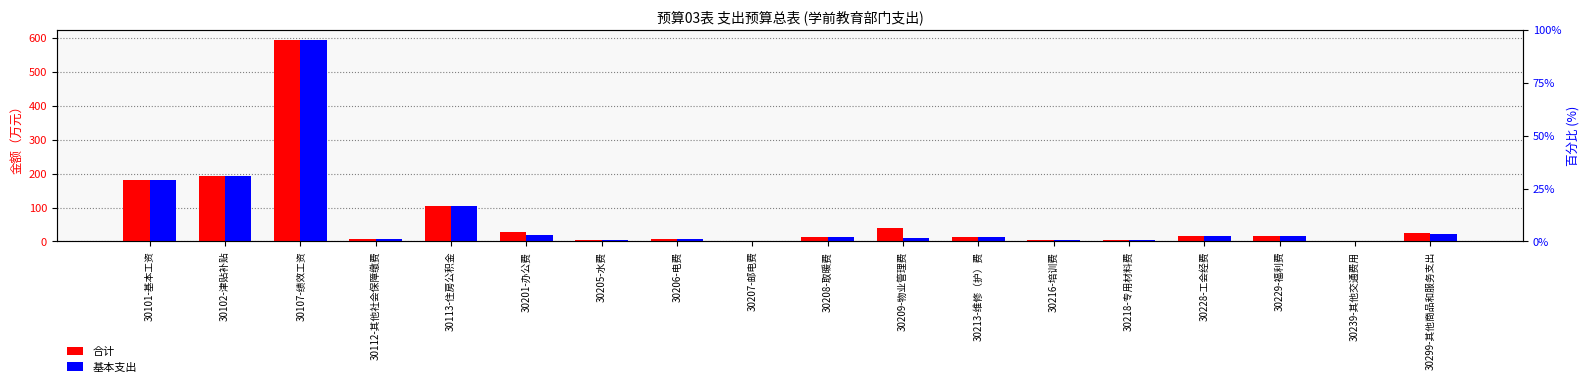

What is the maximum value shown in the chart?

593.1